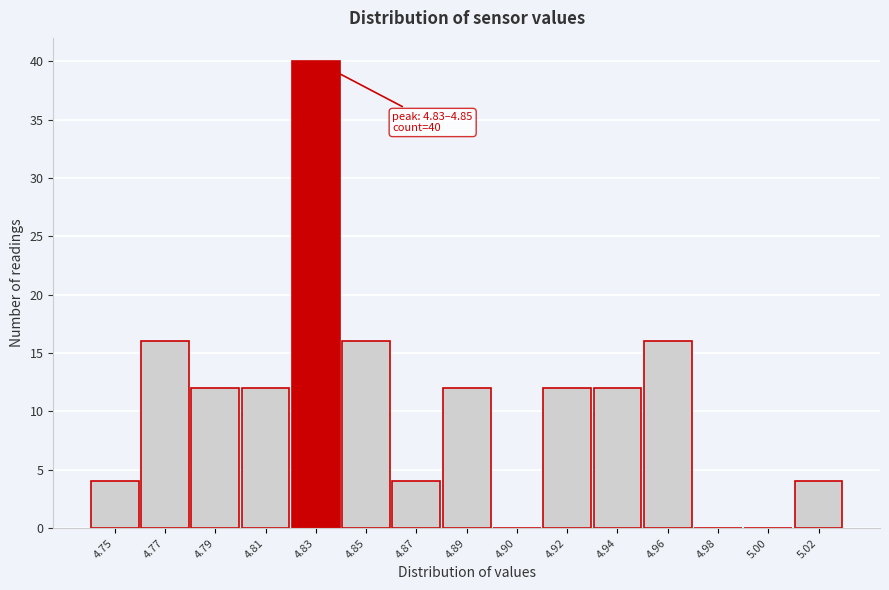

Reading left to right, extract all data points from this chart.

4.75=4	4.77=16	4.79=12	4.81=12	4.83=40	4.85=16	4.87=4	4.89=12	4.90=0	4.92=12	4.94=12	4.96=16	4.98=0	5.00=0	5.02=4